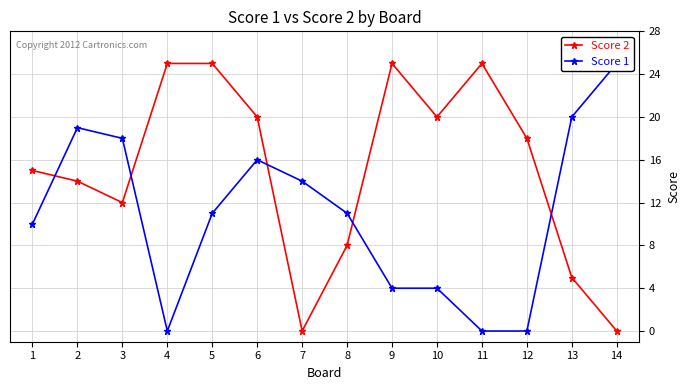

List the series in order of their peak value, lowest first.

Score 2, Score 1